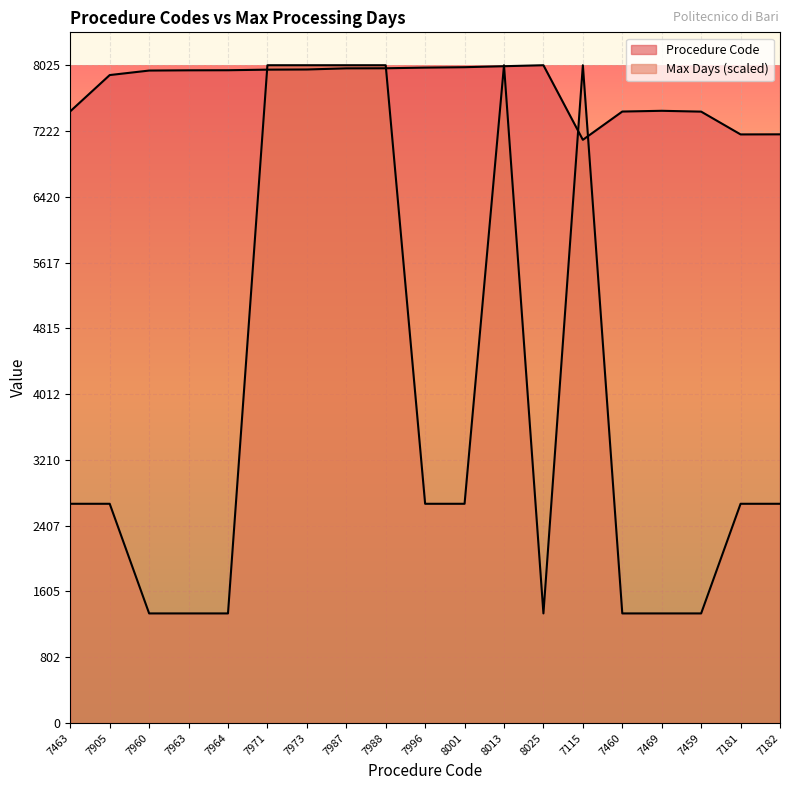

What is the label of the 19th point from the left?

7182